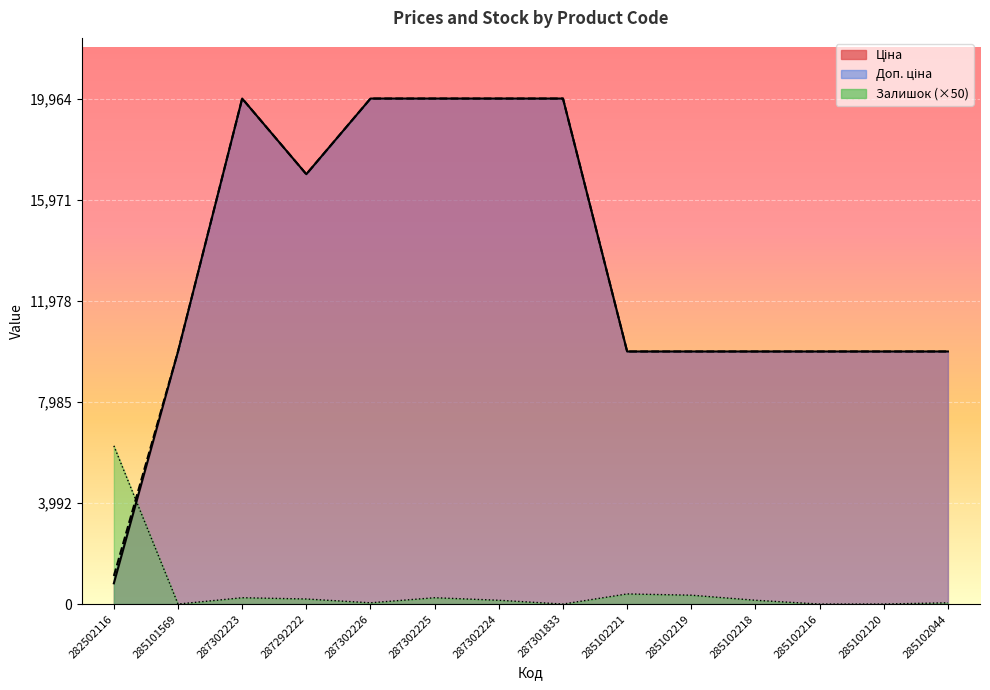

What value does the Доп. ціна series have at 287292222?

16976.3